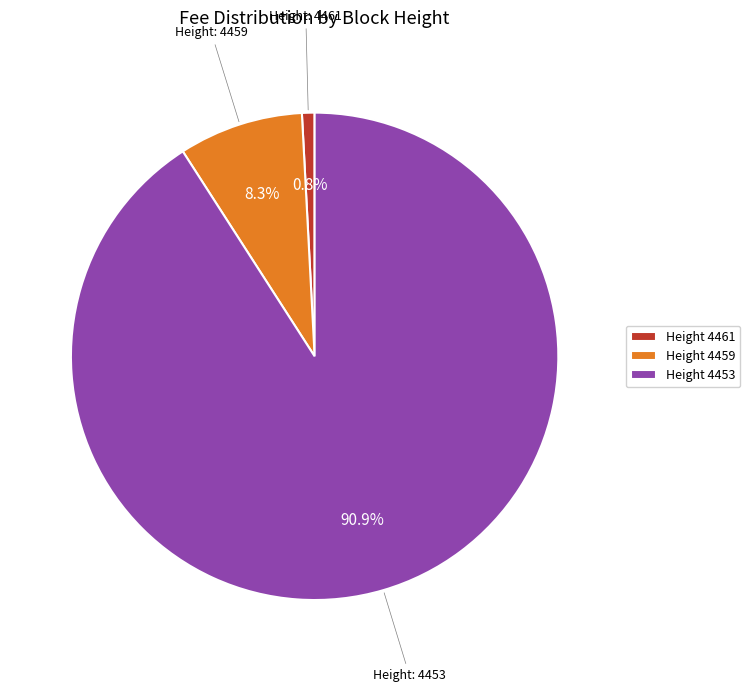

How many slices are in this pie chart?

3